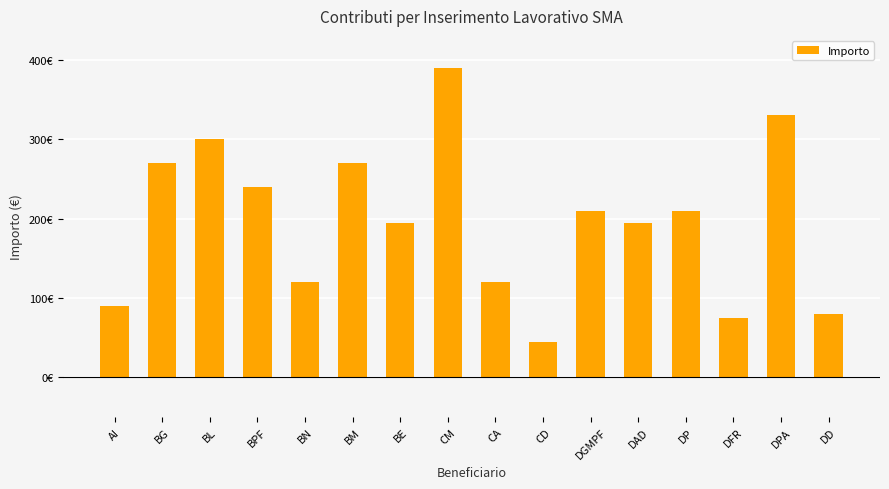

Are the bars horizontal?

No